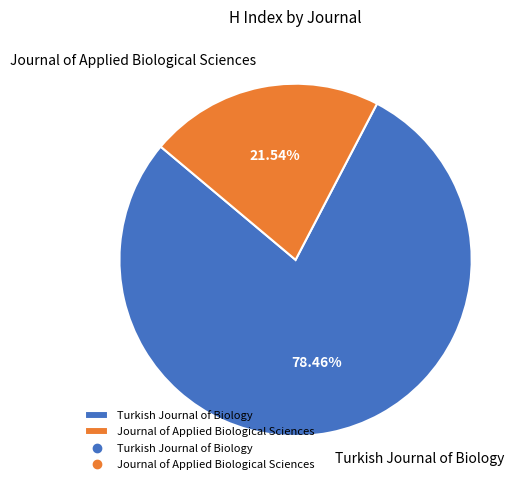

What percentage do Turkish Journal of Biology and Journal of Applied Biological Sciences together represent?

100.0%